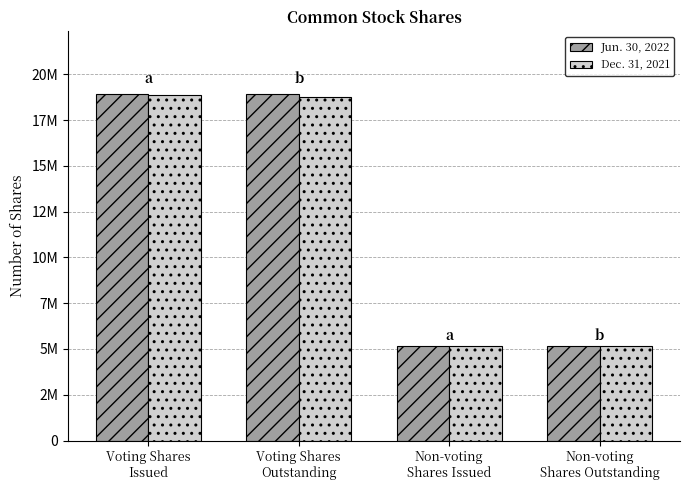

At Non-voting
Shares Outstanding, list the series in order from largest to smallest.

Jun. 30, 2022, Dec. 31, 2021